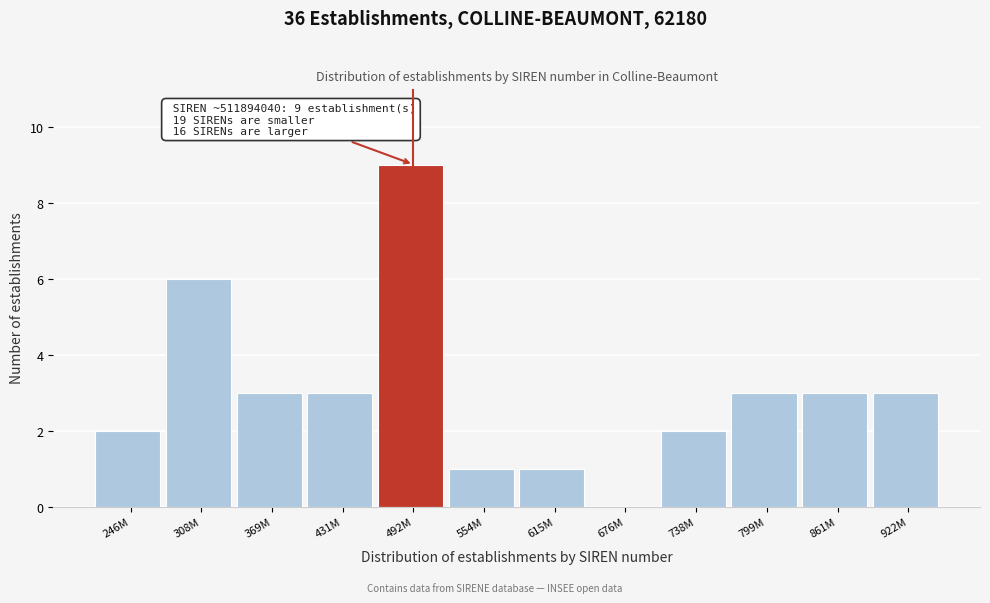

Reading left to right, transcribe all the data shown in this chart.

246M=2	308M=6	369M=3	431M=3	492M=9	554M=1	615M=1	676M=0	738M=2	799M=3	861M=3	922M=3